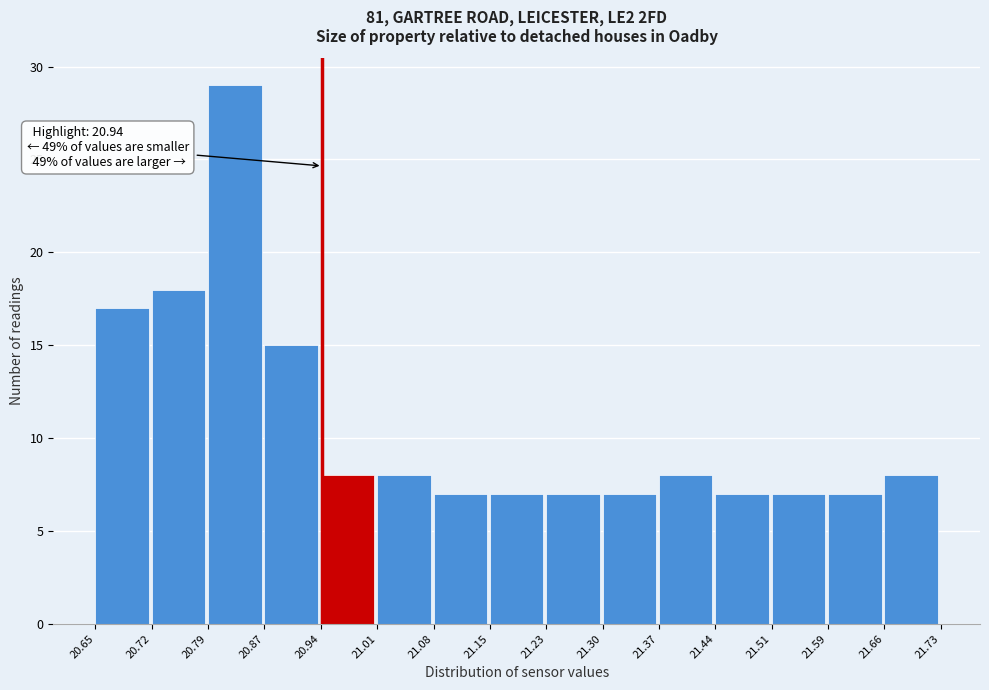

Which range on the x-axis has the tallest bar?

20.79 to 20.87